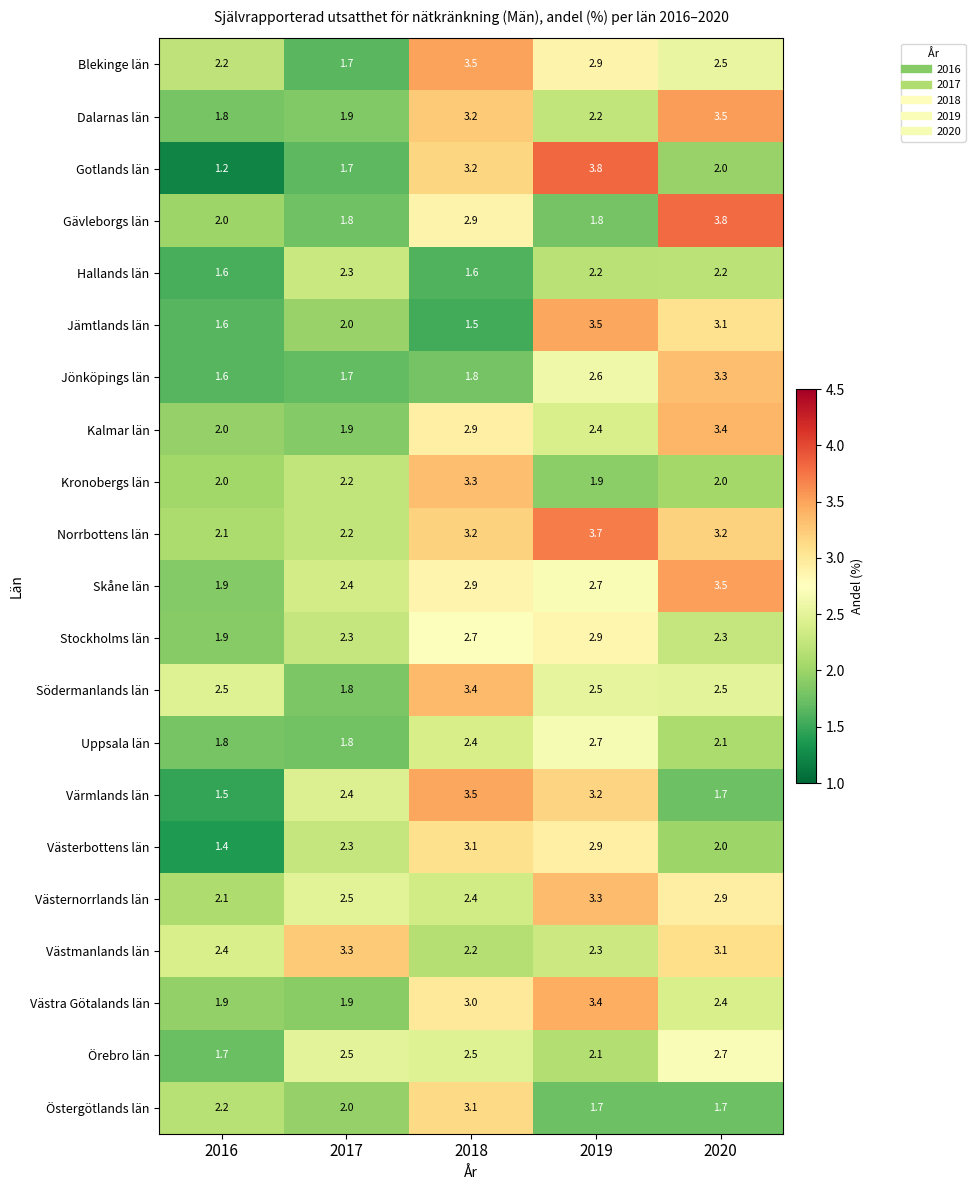

What is the difference between the maximum and minimum values in the Kalmar län series?

1.5